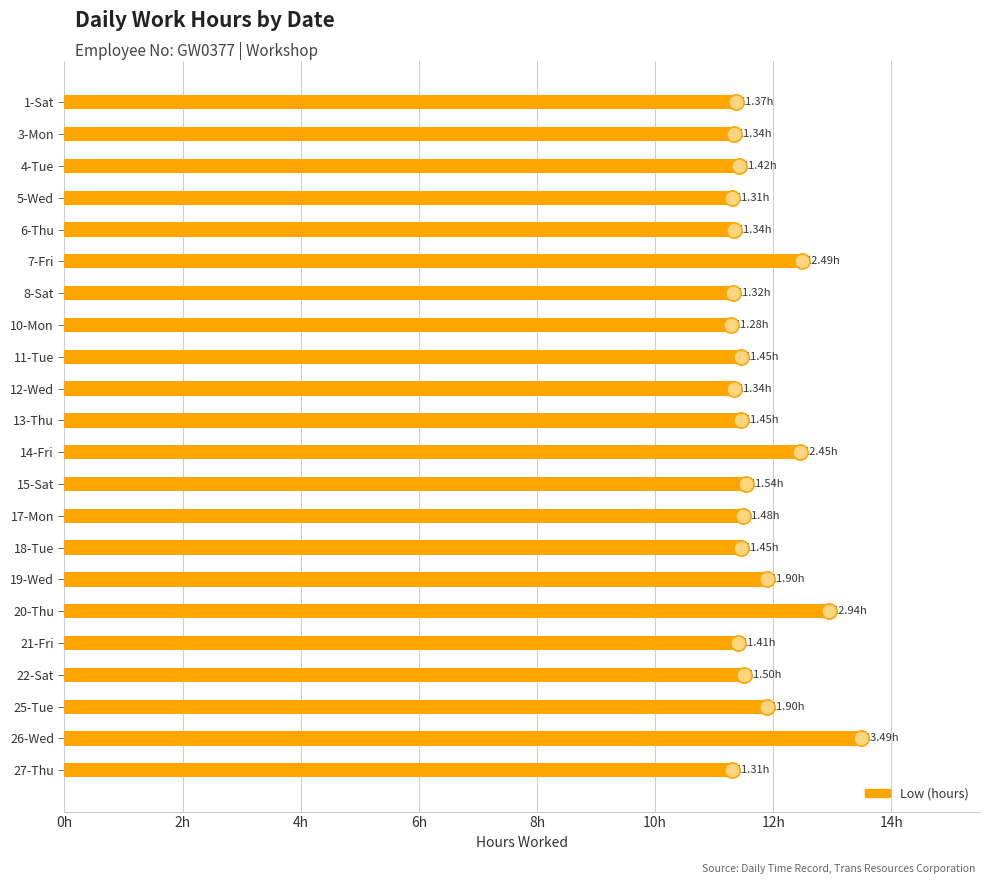

Between 22-Sat and 12-Wed, which is larger?

22-Sat